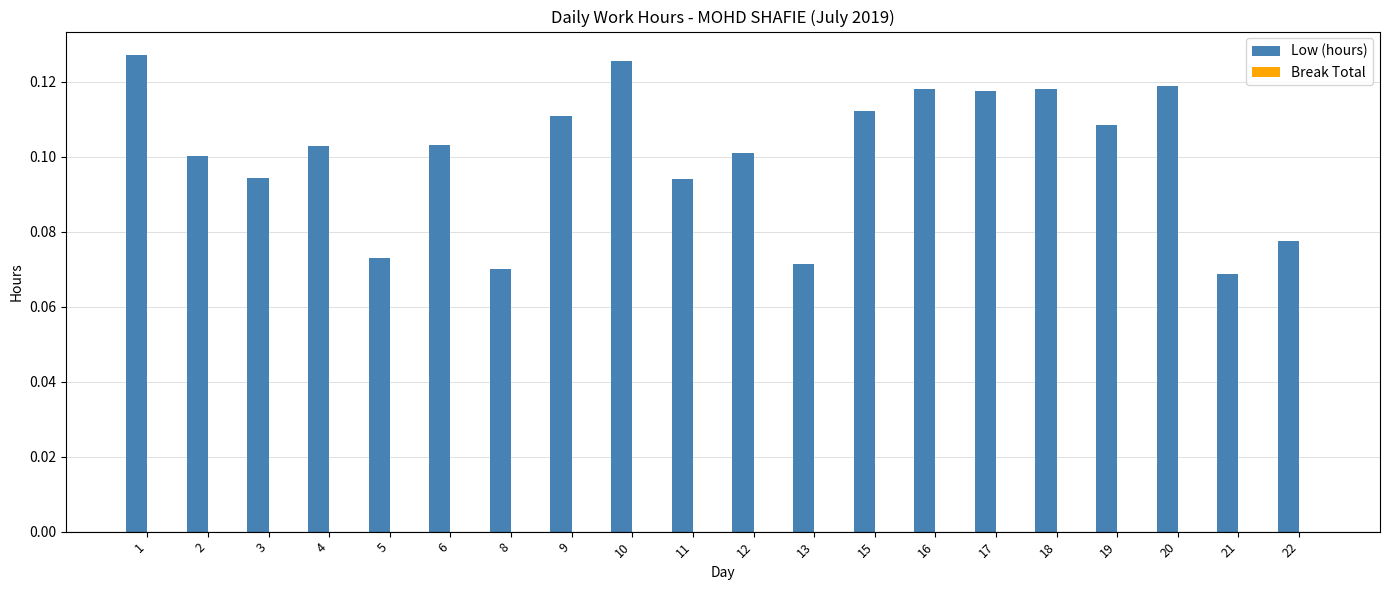

The chart shows a value of 0.1 at 8. True or false?

True